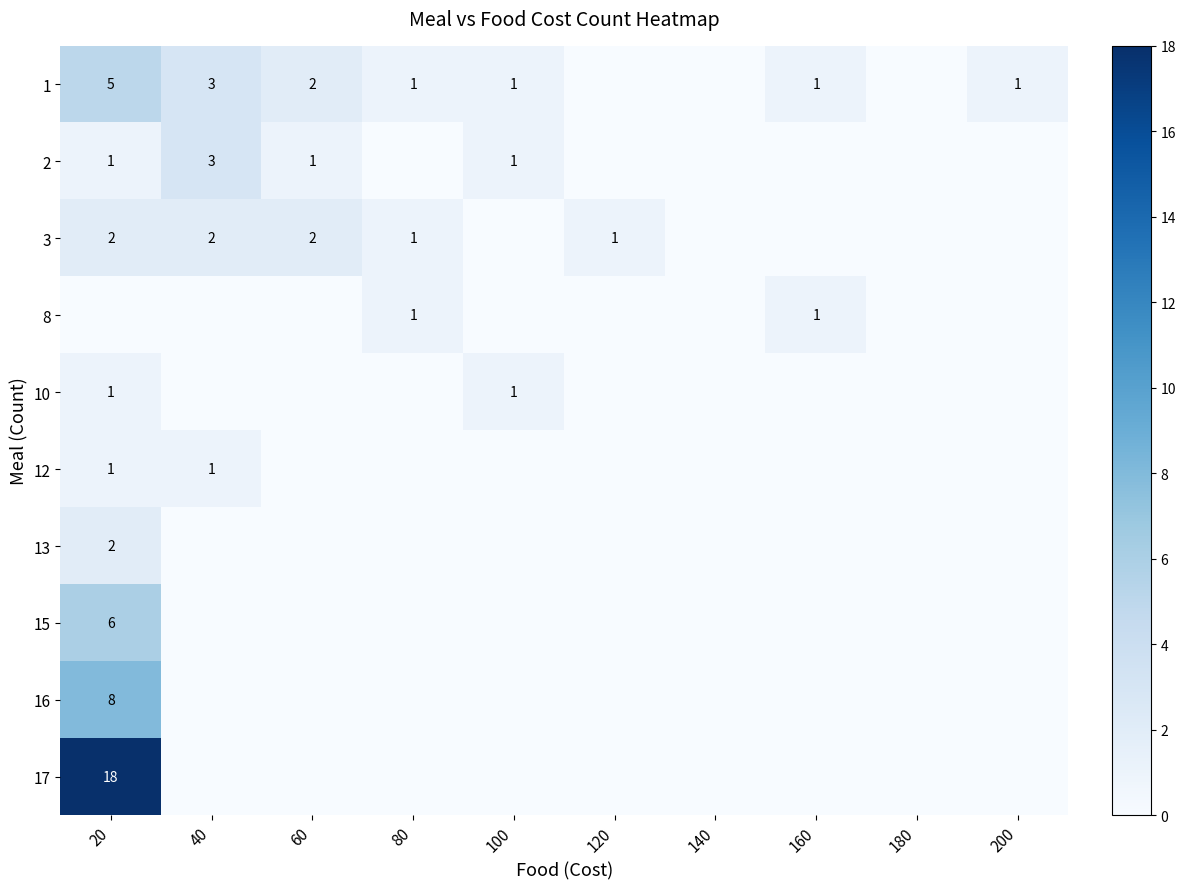

The value of 1 at 80 is 1. True or false?

True